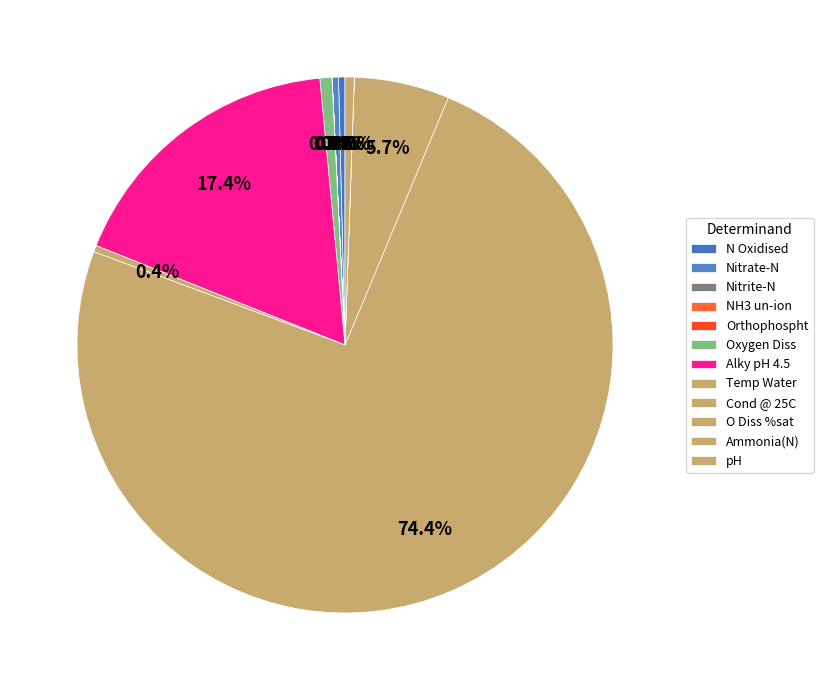

How many segments does this pie chart have?

12